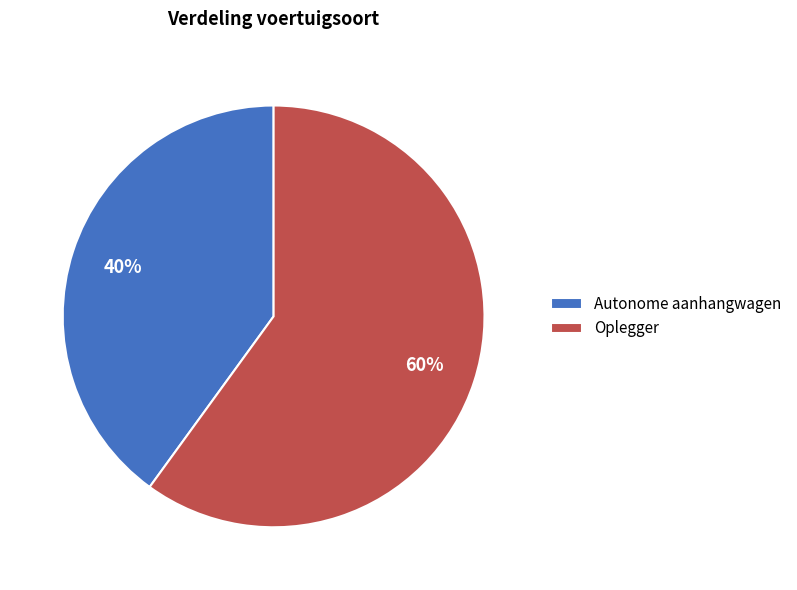

Which category has the biggest portion of the pie?

Oplegger